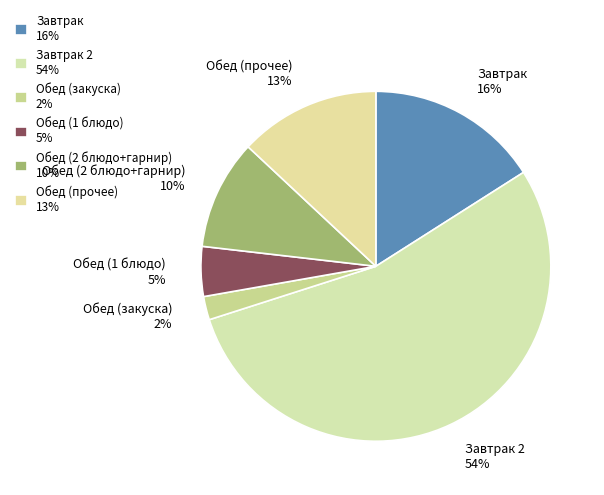

The Обед (закуска) 2% slice represents 9% of the pie. True or false?

False